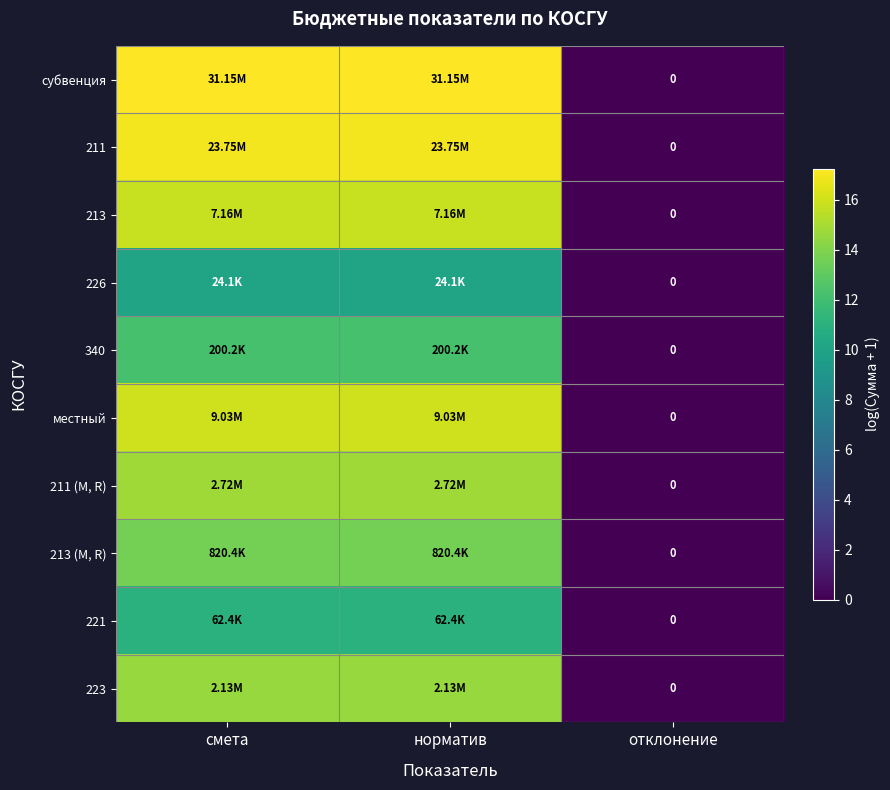

How many values in 211 (М, R) are above zero?

2